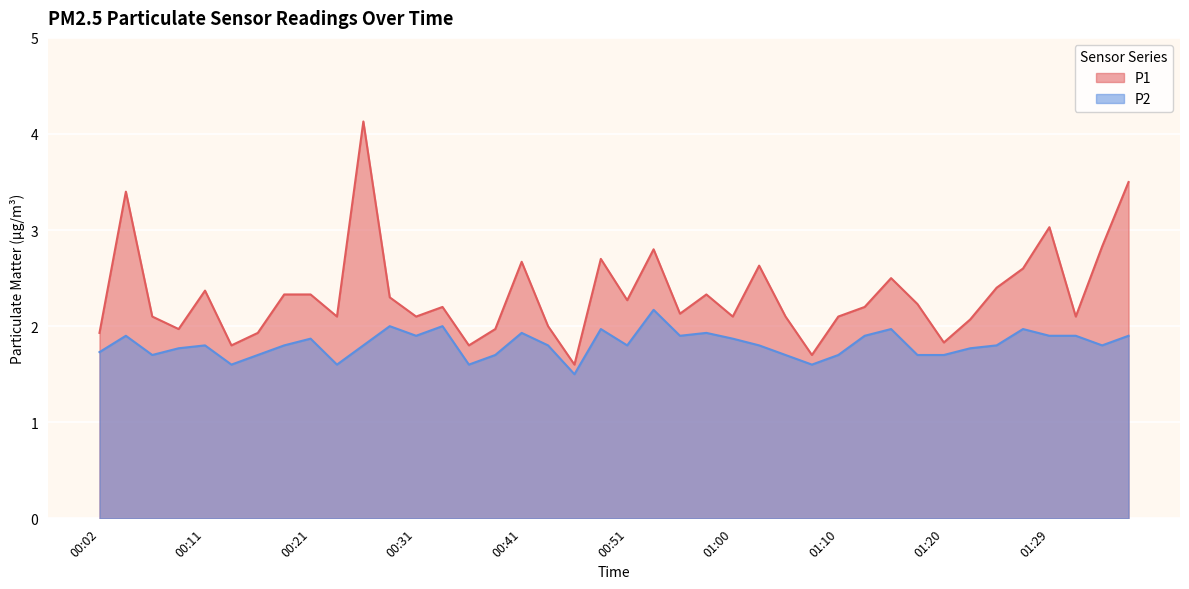

At how many categories does at least one series exceed 3?

4